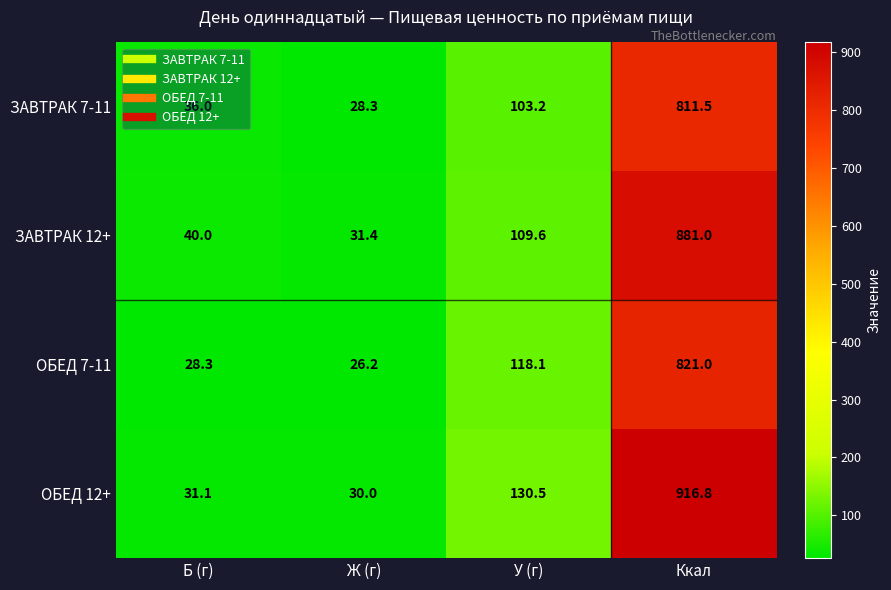

What is the greatest value displayed?

916.8